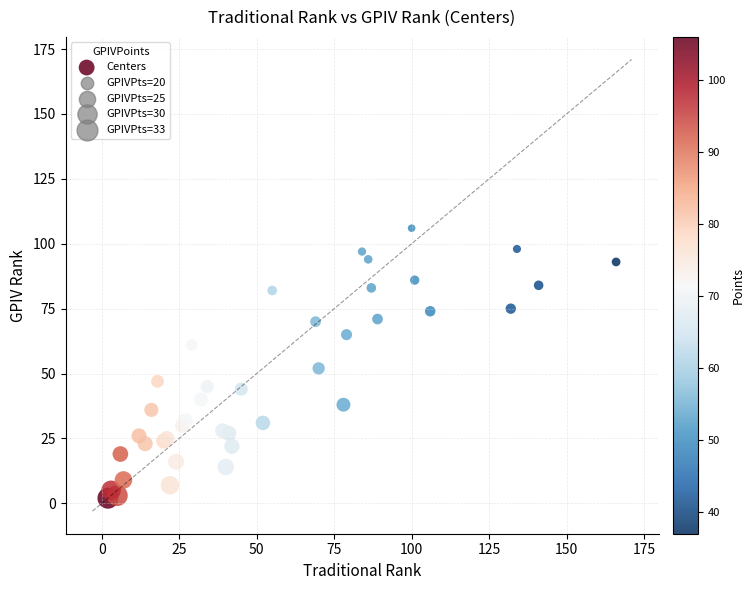

What Y value in the scatter plot is closest to 54?

52